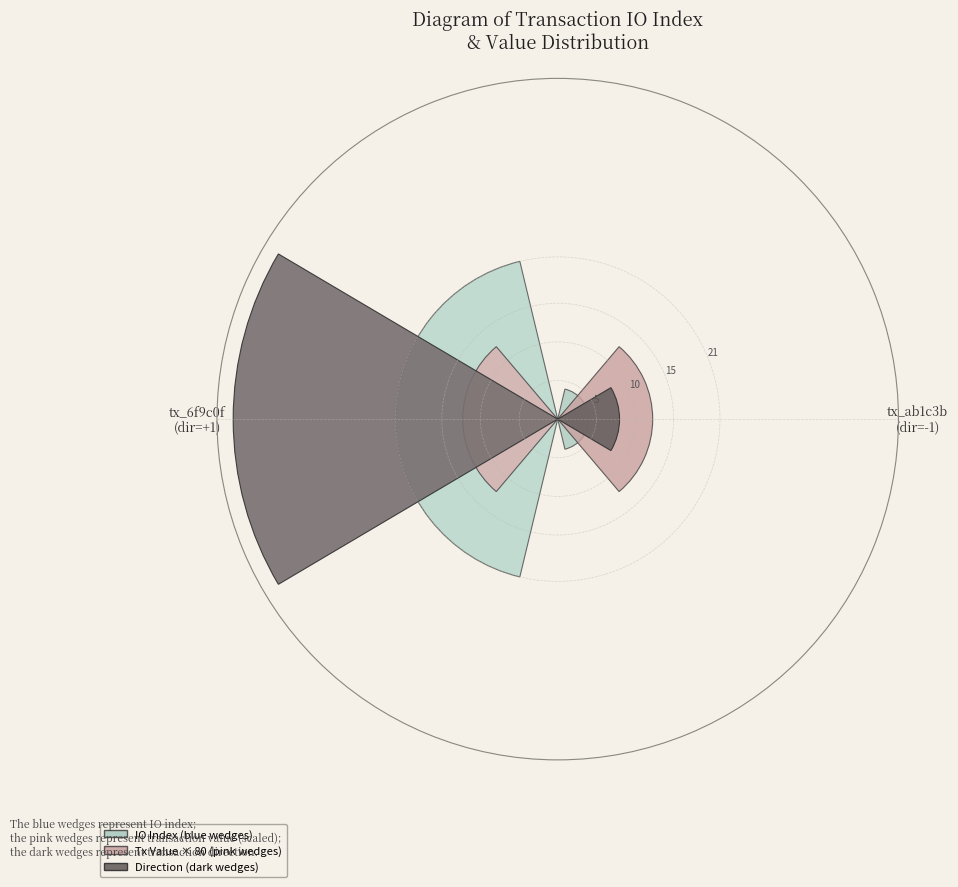

Count the number of slices in the pie.

2